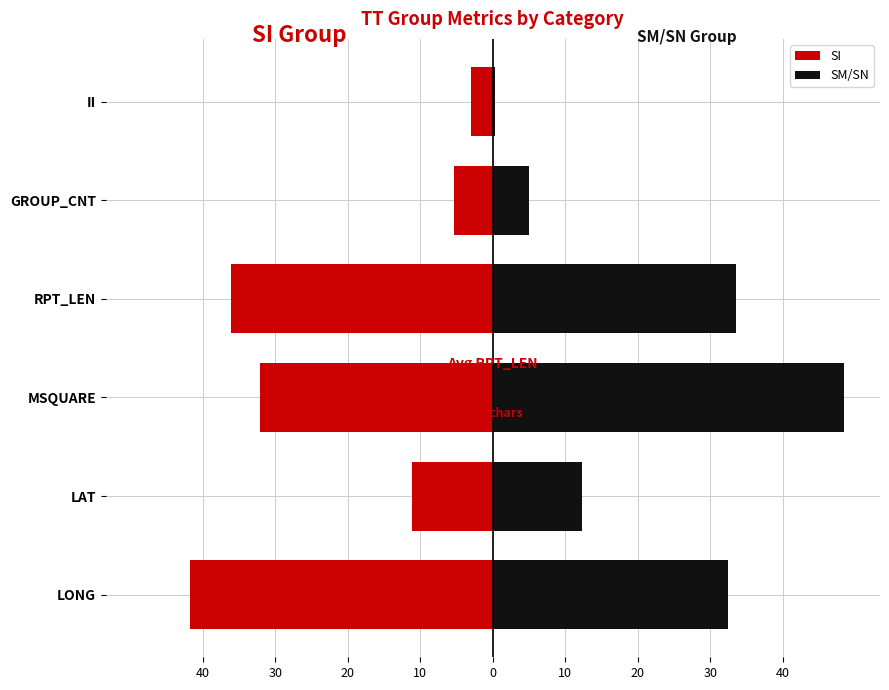

Does the chart contain stacked bars?

No